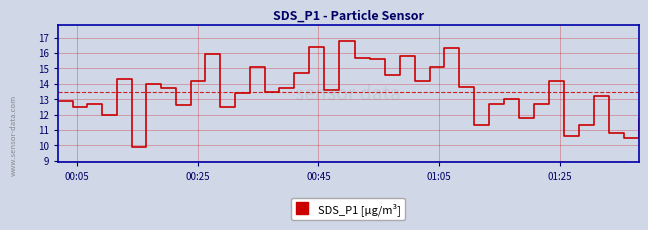

What is the difference between the maximum and minimum values?

6.9